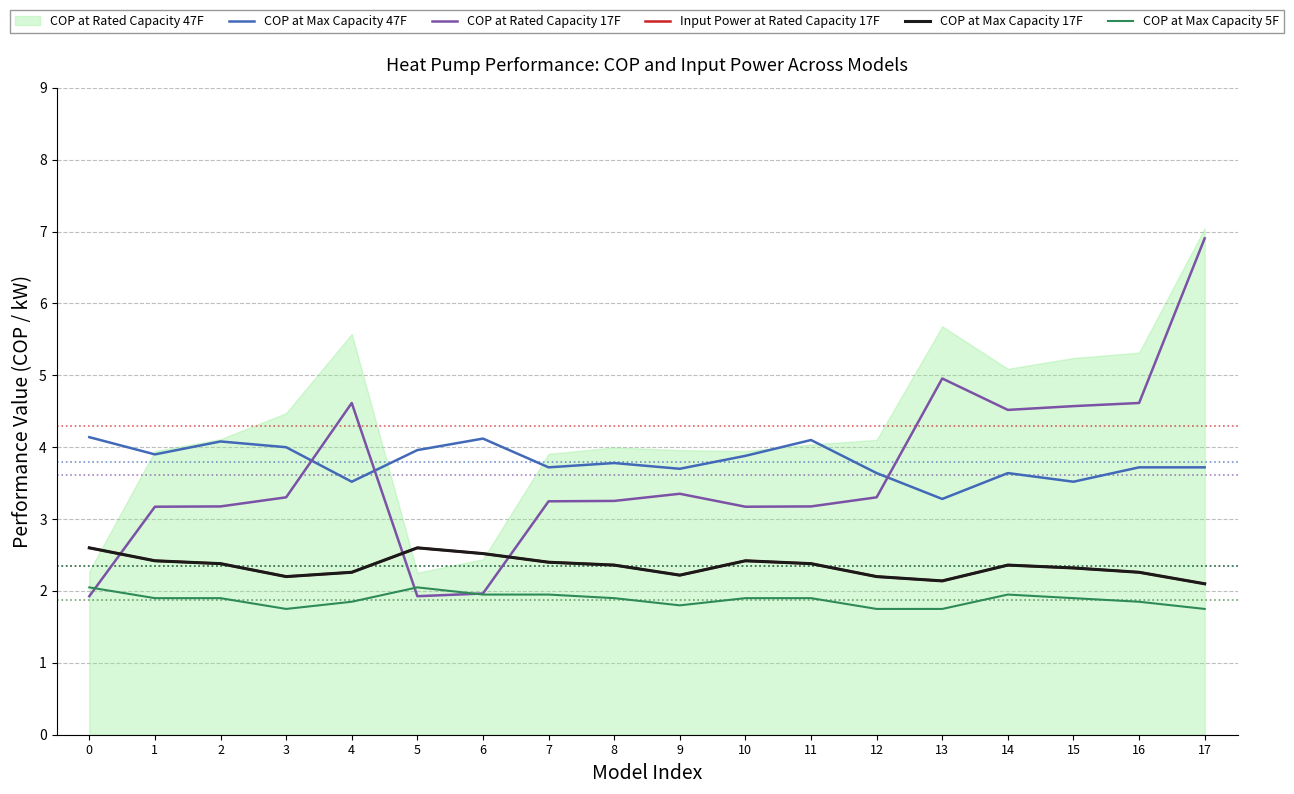

What is the lowest value of the Input Power at Rated Capacity 17F series?

2.1